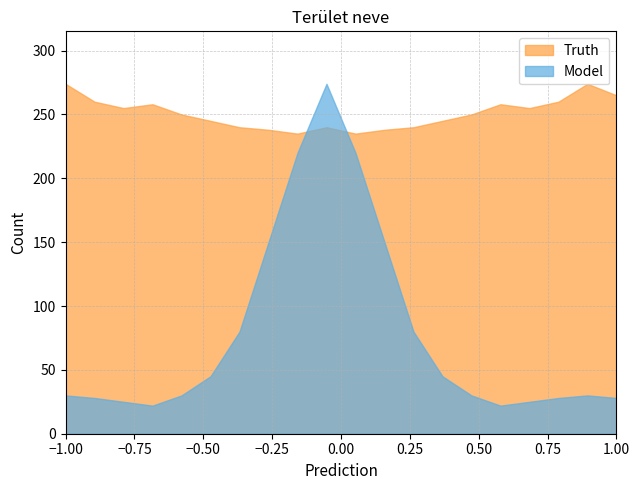

Which series has the widest spread of values?

Model